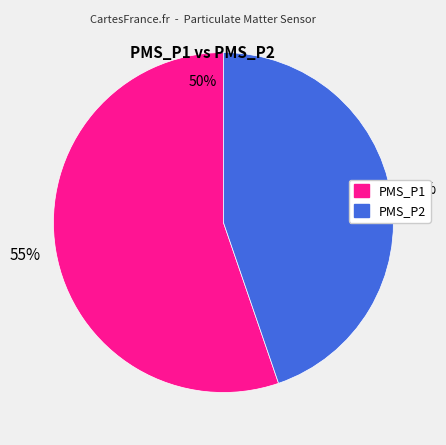

Which category has the biggest portion of the pie?

PMS_P1